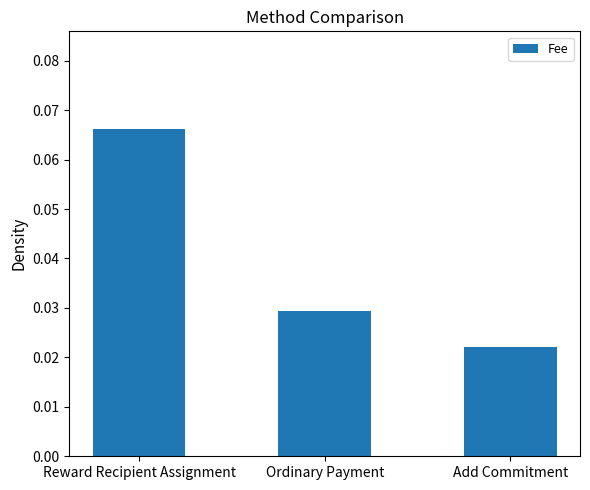

What is the label of the 1st bar from the left?

Reward Recipient Assignment